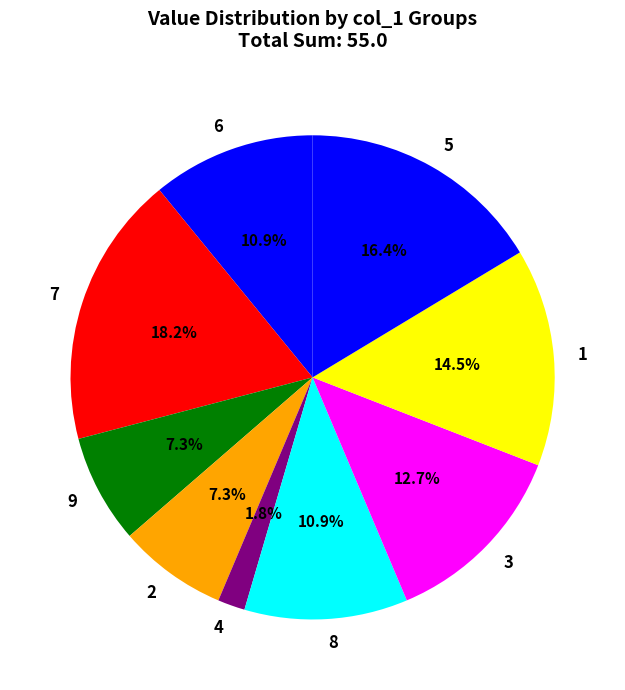

Does 6 represent more than half of the total?

No